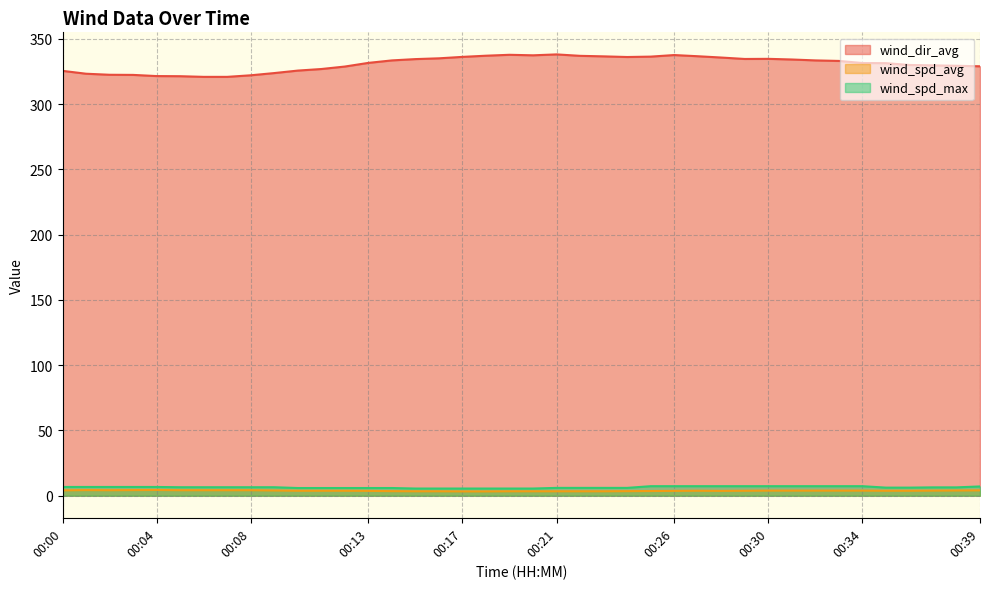

List the labels in order of wind_spd_avg value, largest first.

00:04, 00:01, 00:03, 00:02, 00:05, 00:06, 00:07, 00:08, 00:00, 00:39, 00:09, 00:38, 00:30, 00:31, 00:32, 00:33, 00:34, 00:37, 00:10, 00:11, 00:12, 00:27, 00:29, 00:35, 00:36, 00:13, 00:26, 00:28, 00:25, 00:14, 00:24, 00:15, 00:16, 00:19, 00:20, 00:21, 00:22, 00:23, 00:17, 00:18